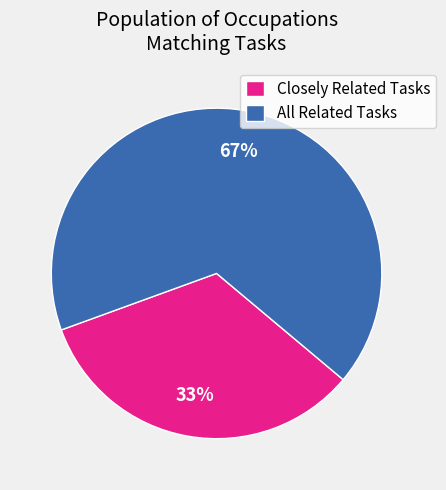

To the nearest percent, what is the average slice percentage?

50%